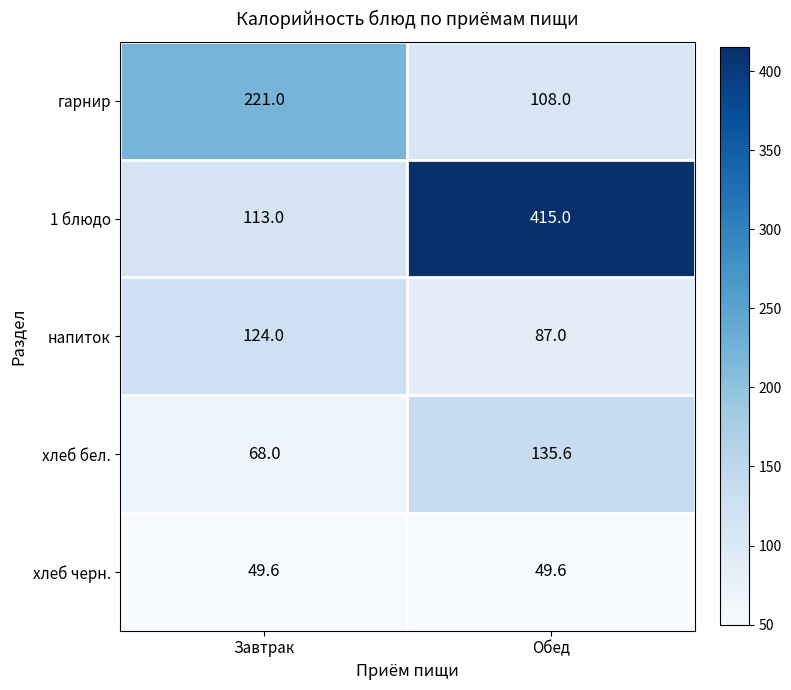

At which category is the sum across all series the highest?

Обед